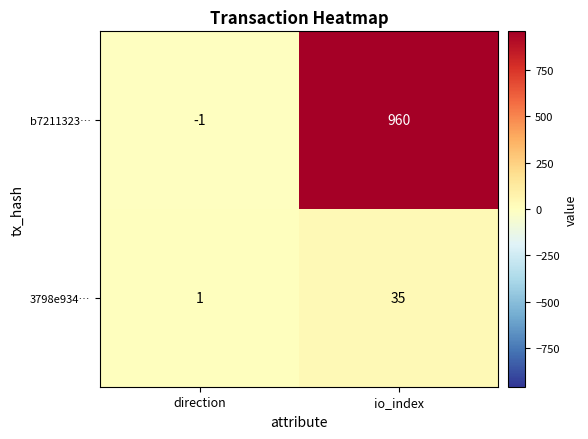

Read the 3798e934… value at io_index, to the nearest 10.

40